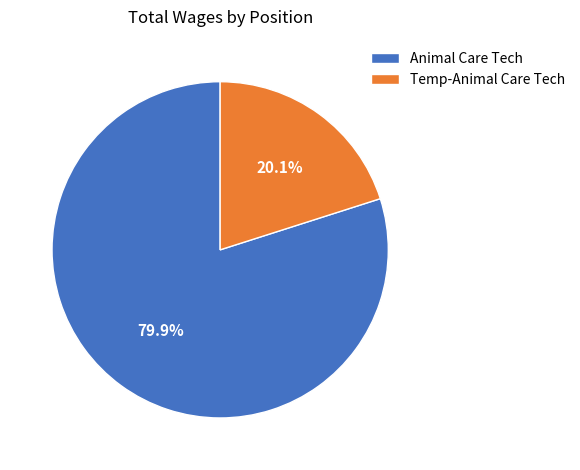

Between Animal Care Tech and Temp-Animal Care Tech, which is larger?

Animal Care Tech